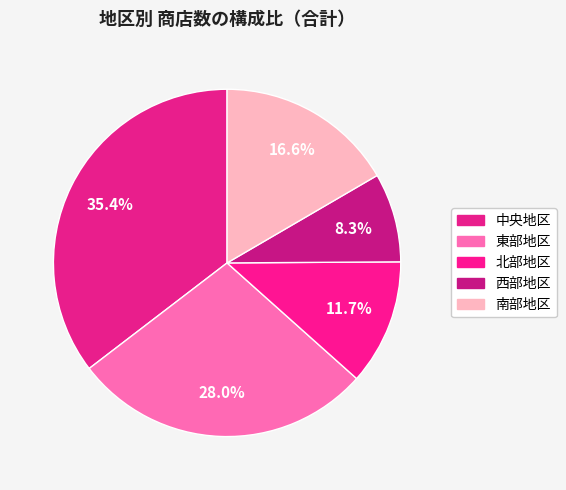

Is 東部地区 the majority of the pie?

No